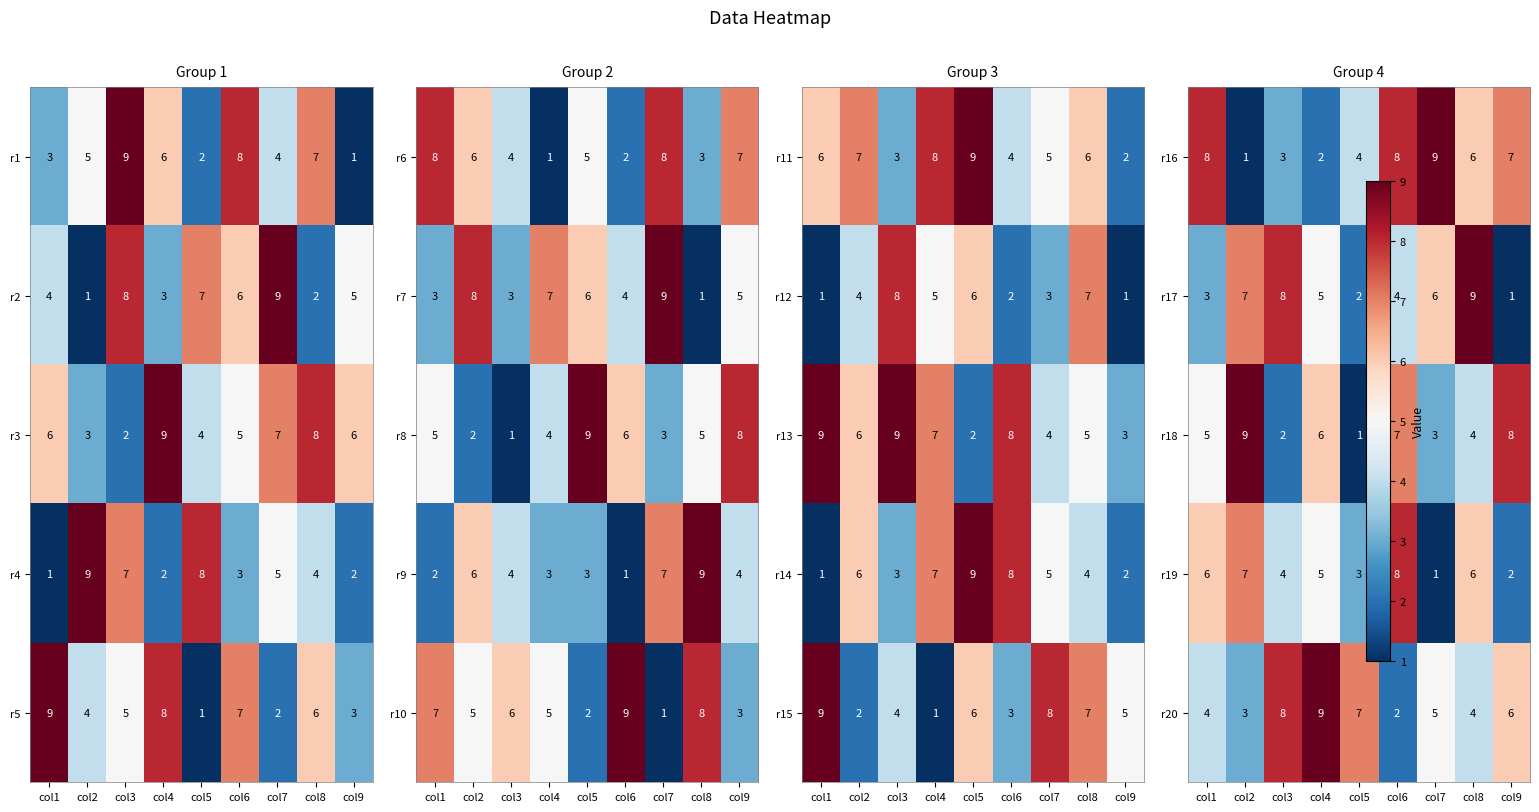

What is the sum of the r1 values at col7 and col8?

11